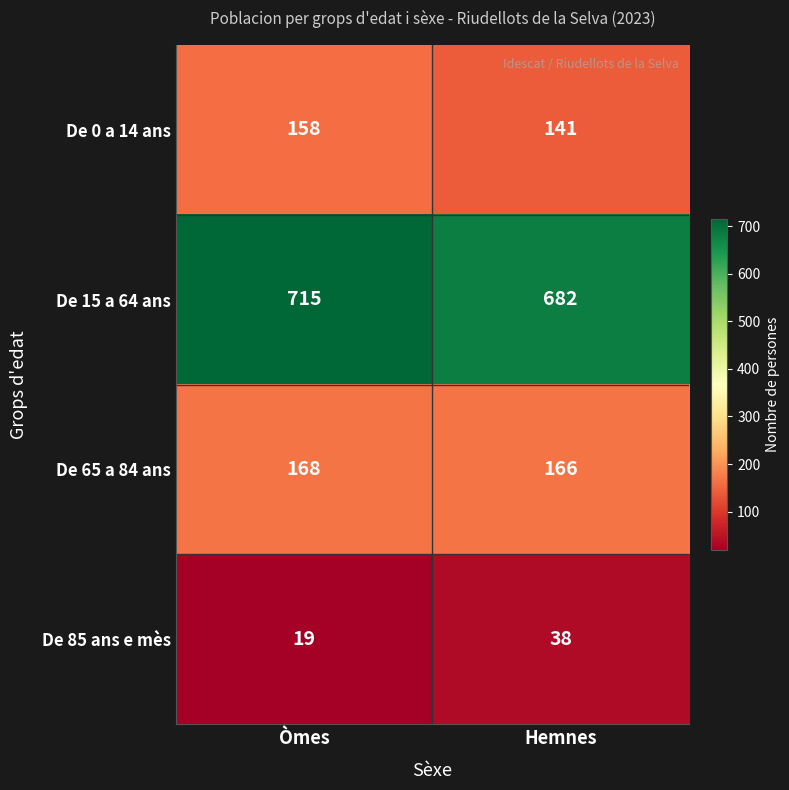

What is the difference between the highest and lowest values at Òmes?

696